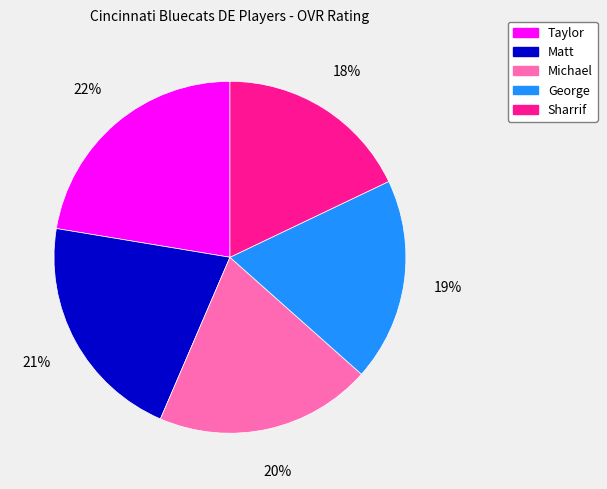

How many slices are in this pie chart?

5